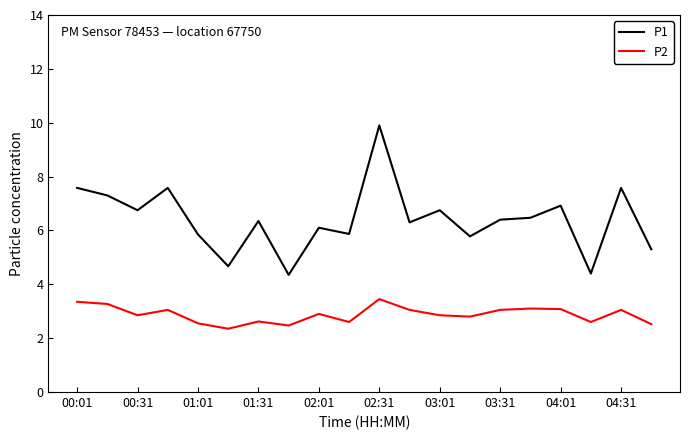

True or false: P1 and P2 cross at least once.

False